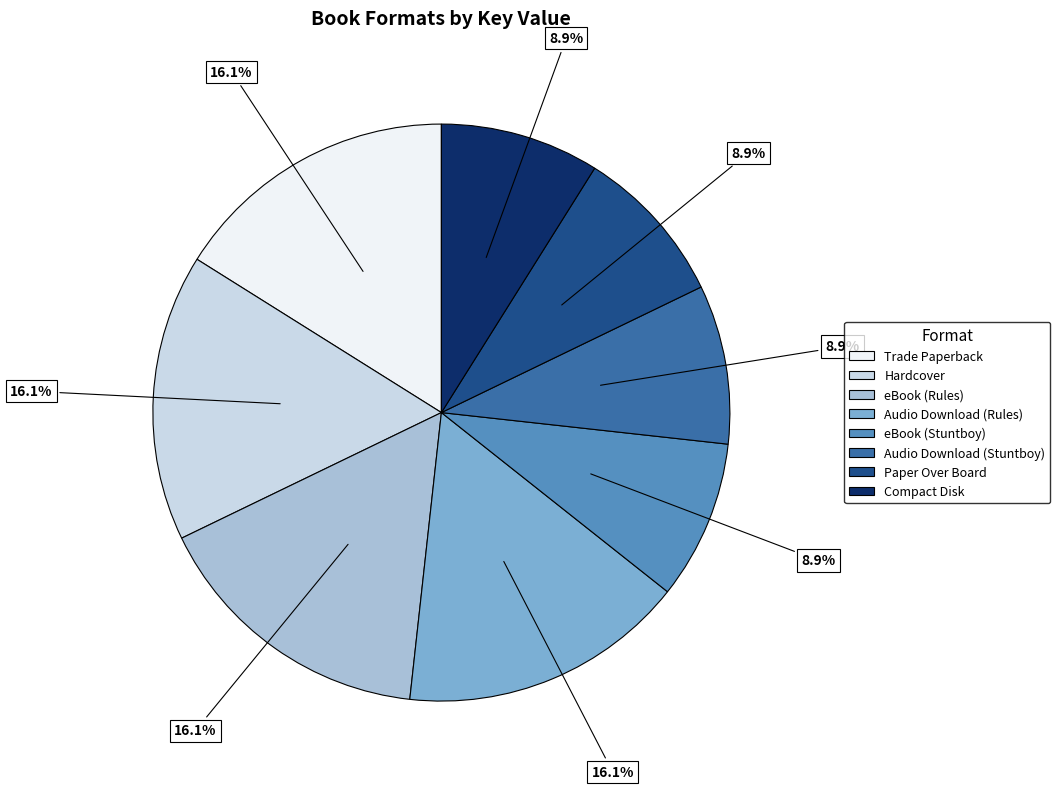

Approximately how many times larger is the value at eBook (Stuntboy) compared to Hardcover?

0.6